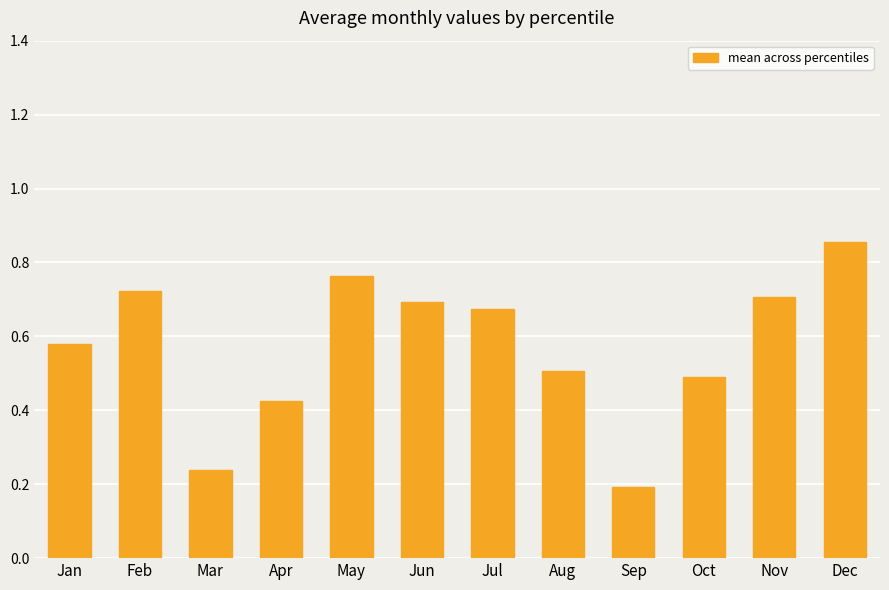

What is the difference between the values at Jan and Nov?

0.1